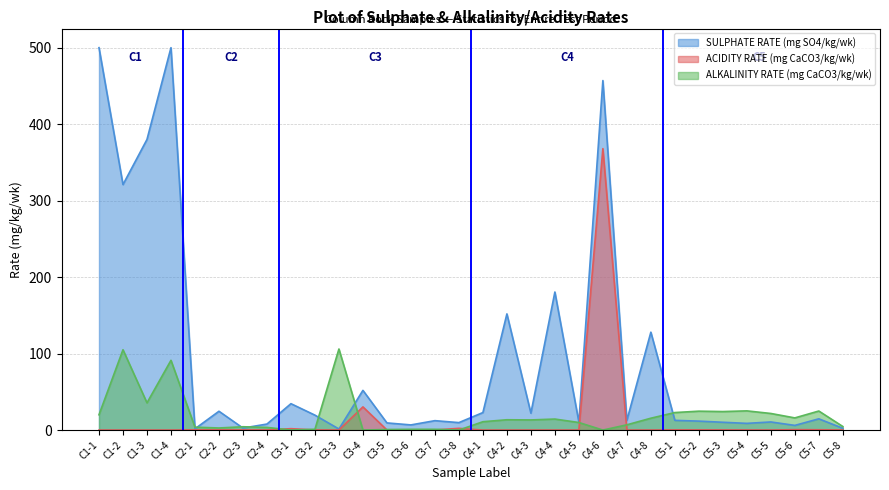

True or false: ACIDITY RATE (mg CaCO3/kg/wk) and SULPHATE RATE (mg SO4/kg/wk) intersect in this chart.

False